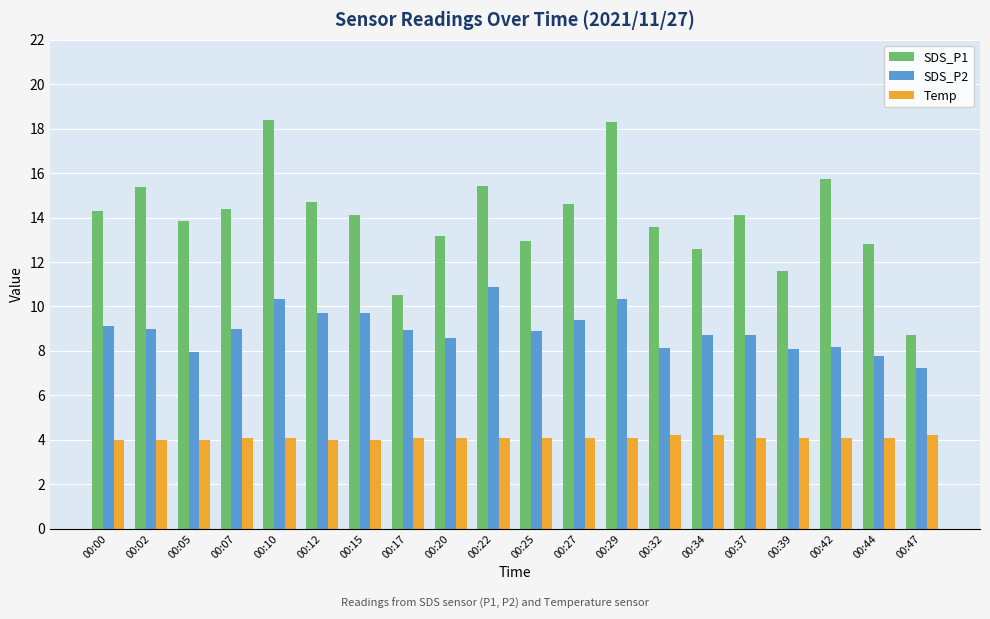

Count the number of categories in the chart.

20